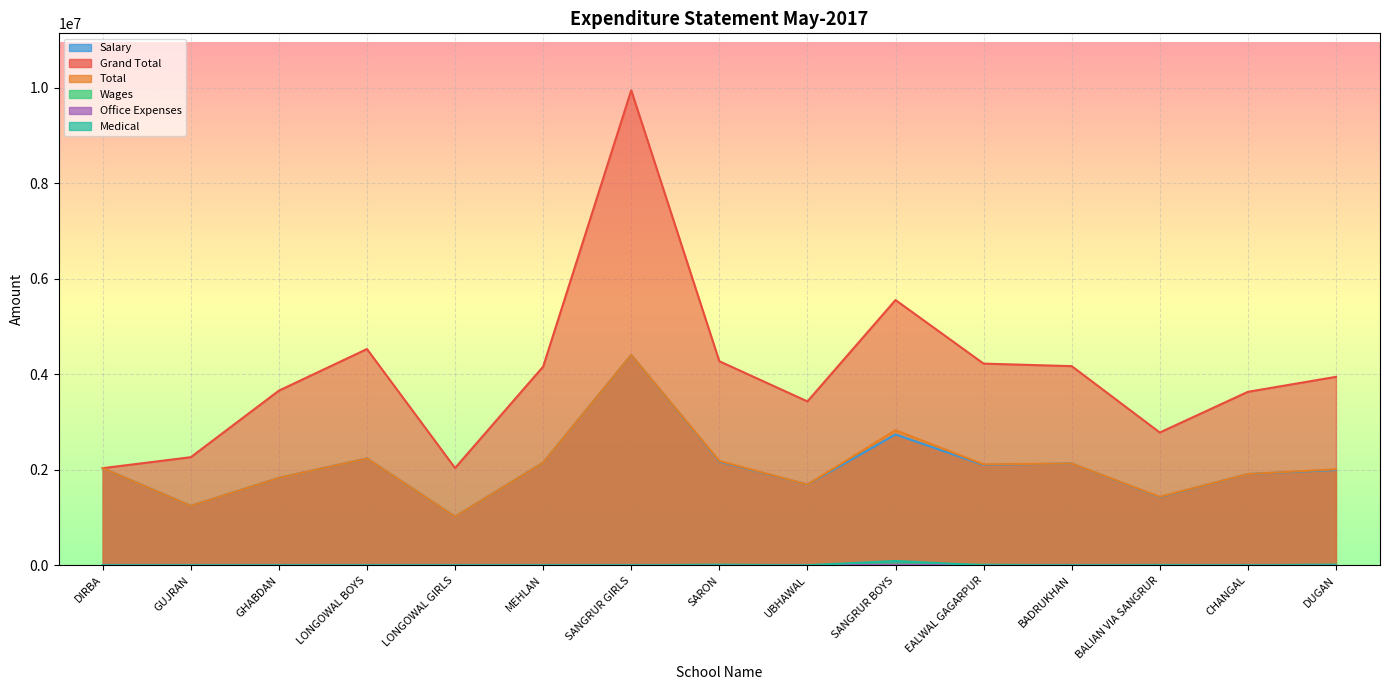

Which category has the highest value across all series?

SANGRUR GIRLS